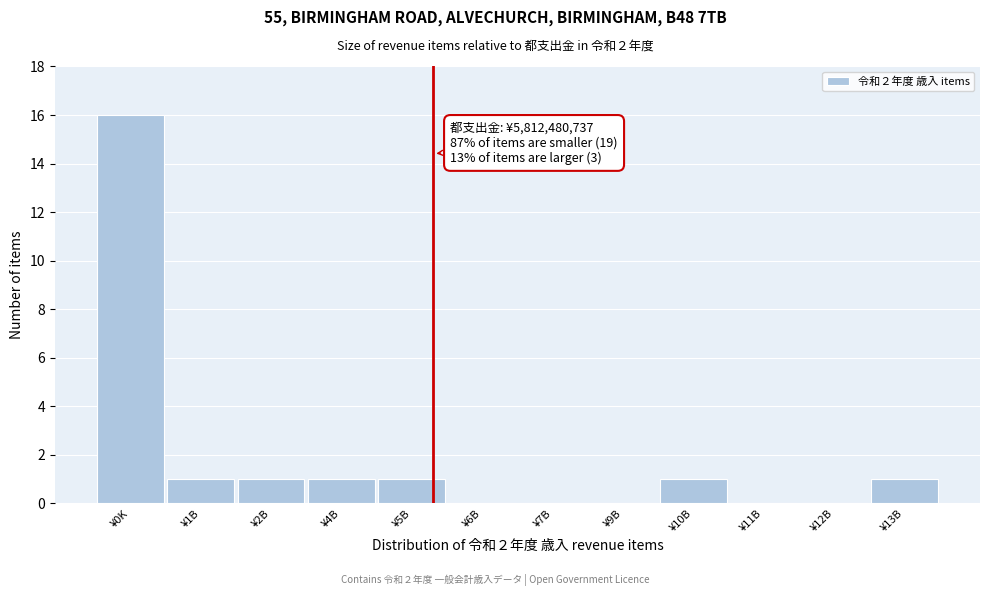

Reading left to right, extract all data points from this chart.

¥0K=16	¥1B=1	¥2B=1	¥4B=1	¥5B=1	¥6B=0	¥7B=0	¥9B=0	¥10B=1	¥11B=0	¥12B=0	¥13B=1